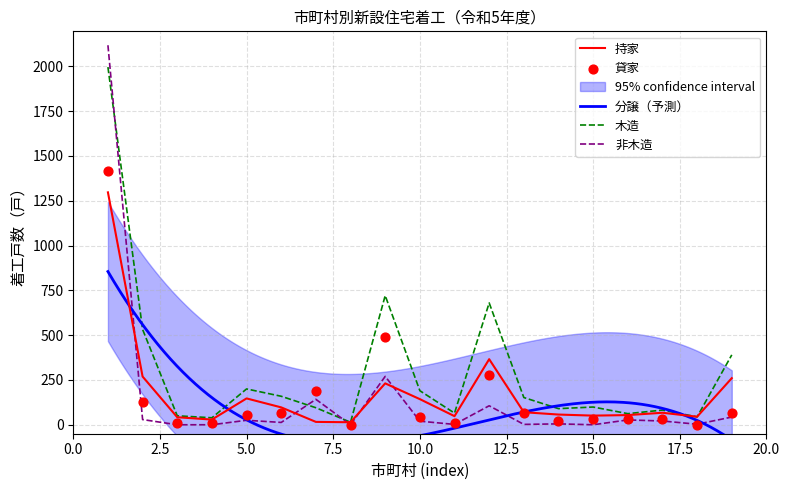

What is the highest value of the 木造 series?

1996